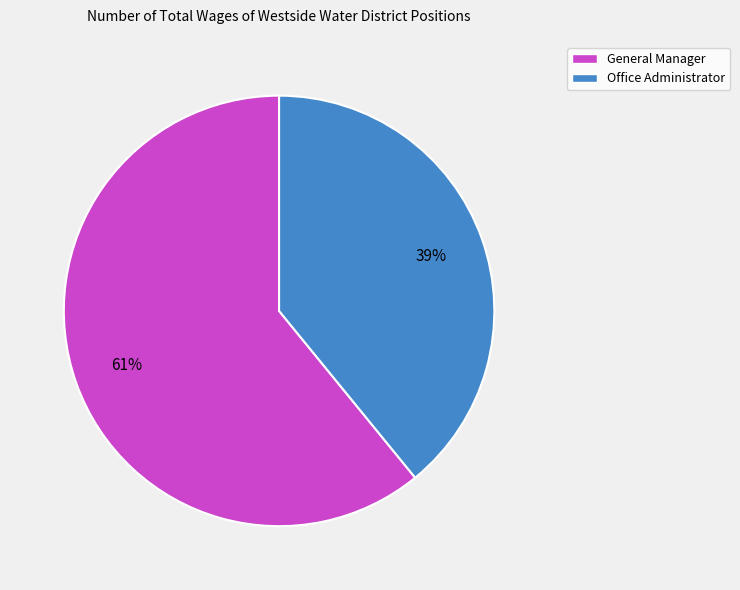

To the nearest percent, what is the difference between the General Manager and Office Administrator slice percentages?

22%